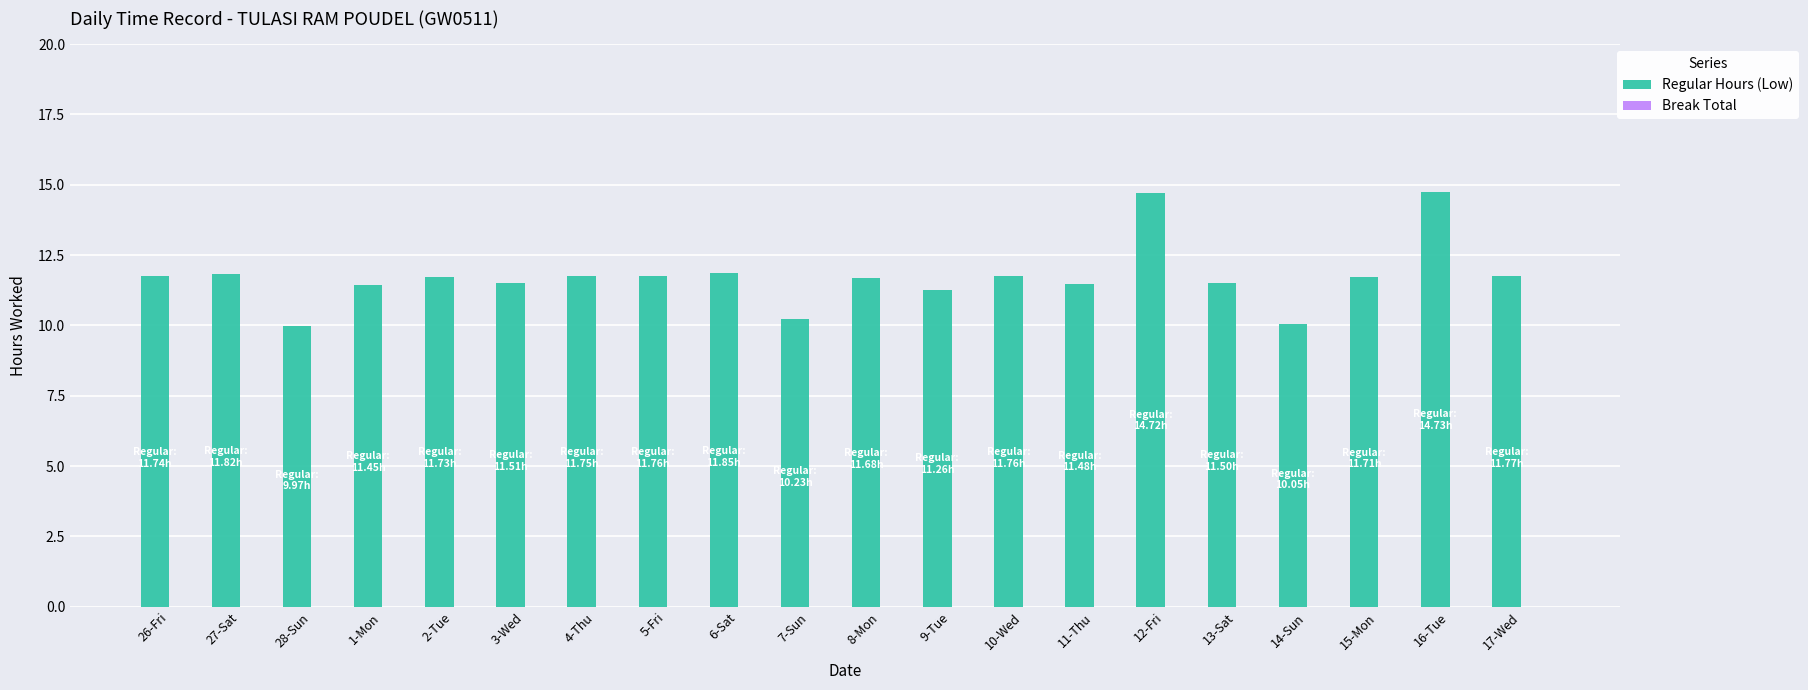

The value at 27-Sat is 4.3. True or false?

False